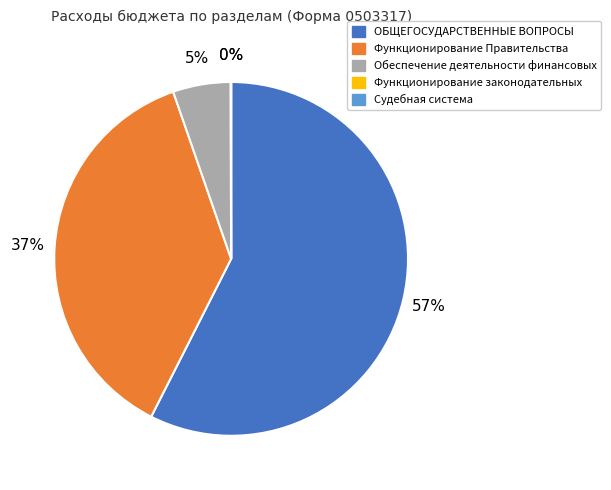

Is it true that Функционирование Правительства is 46% of the pie?

False